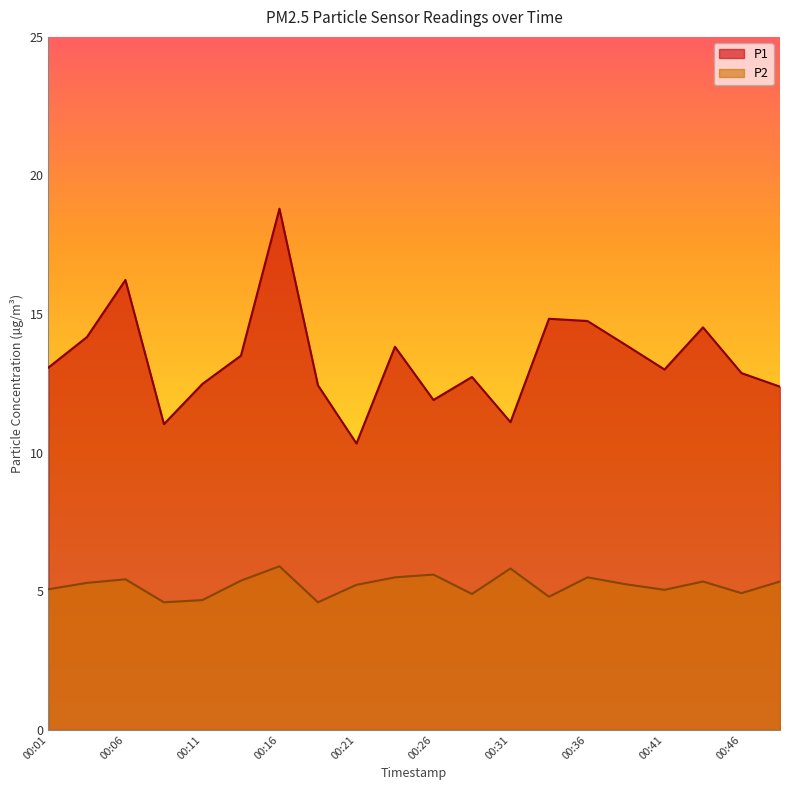

What is the total value across all series at 00:11?

17.2